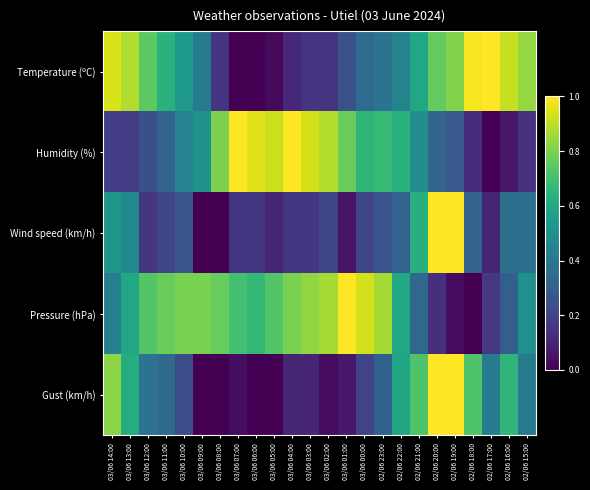

Reading right to left, list all the values displayed in this chart.

Temperature (ºC): 02/06 15:00=0.8	02/06 16:00=0.9	02/06 17:00=1.0	02/06 18:00=1.0	02/06 19:00=0.8	02/06 20:00=0.8	02/06 21:00=0.6	02/06 22:00=0.4	02/06 23:00=0.4	03/06 00:00=0.3	03/06 01:00=0.2	03/06 02:00=0.2	03/06 03:00=0.2	03/06 04:00=0.1	03/06 05:00=0.0	03/06 06:00=0.0	03/06 07:00=0.0	03/06 08:00=0.2	03/06 09:00=0.4	03/06 10:00=0.5	03/06 11:00=0.6	03/06 12:00=0.7	03/06 13:00=0.9	03/06 14:00=0.9
Humidity (%): 02/06 15:00=0.1	02/06 16:00=0.1	02/06 17:00=0.0	02/06 18:00=0.1	02/06 19:00=0.3	02/06 20:00=0.3	02/06 21:00=0.5	02/06 22:00=0.6	02/06 23:00=0.7	03/06 00:00=0.7	03/06 01:00=0.8	03/06 02:00=0.9	03/06 03:00=0.9	03/06 04:00=1.0	03/06 05:00=0.9	03/06 06:00=1.0	03/06 07:00=1.0	03/06 08:00=0.8	03/06 09:00=0.5	03/06 10:00=0.4	03/06 11:00=0.3	03/06 12:00=0.2	03/06 13:00=0.2	03/06 14:00=0.2
Wind speed (km/h): 02/06 15:00=0.4	02/06 16:00=0.4	02/06 17:00=0.1	02/06 18:00=0.3	02/06 19:00=1.0	02/06 20:00=1.0	02/06 21:00=0.6	02/06 22:00=0.3	02/06 23:00=0.3	03/06 00:00=0.2	03/06 01:00=0.1	03/06 02:00=0.2	03/06 03:00=0.2	03/06 04:00=0.2	03/06 05:00=0.1	03/06 06:00=0.2	03/06 07:00=0.2	03/06 08:00=0.0	03/06 09:00=0.0	03/06 10:00=0.3	03/06 11:00=0.2	03/06 12:00=0.2	03/06 13:00=0.5	03/06 14:00=0.5
Pressure (hPa): 02/06 15:00=0.5	02/06 16:00=0.3	02/06 17:00=0.2	02/06 18:00=0.0	02/06 19:00=0.0	02/06 20:00=0.1	02/06 21:00=0.3	02/06 22:00=0.6	02/06 23:00=0.9	03/06 00:00=0.9	03/06 01:00=1.0	03/06 02:00=0.9	03/06 03:00=0.8	03/06 04:00=0.8	03/06 05:00=0.7	03/06 06:00=0.7	03/06 07:00=0.7	03/06 08:00=0.8	03/06 09:00=0.8	03/06 10:00=0.8	03/06 11:00=0.8	03/06 12:00=0.7	03/06 13:00=0.6	03/06 14:00=0.4
Gust (km/h): 02/06 15:00=0.4	02/06 16:00=0.7	02/06 17:00=0.4	02/06 18:00=0.7	02/06 19:00=1.0	02/06 20:00=1.0	02/06 21:00=0.7	02/06 22:00=0.6	02/06 23:00=0.3	03/06 00:00=0.2	03/06 01:00=0.1	03/06 02:00=0.0	03/06 03:00=0.1	03/06 04:00=0.1	03/06 05:00=0.0	03/06 06:00=0.0	03/06 07:00=0.0	03/06 08:00=0.0	03/06 09:00=0.0	03/06 10:00=0.2	03/06 11:00=0.3	03/06 12:00=0.4	03/06 13:00=0.6	03/06 14:00=0.8